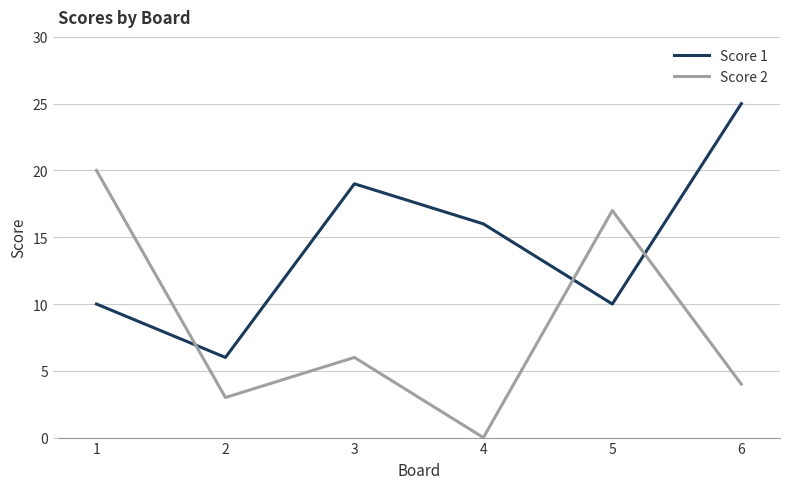

Reading left to right, list all the values displayed in this chart.

Score 1: 1=10	2=6	3=19	4=16	5=10	6=25
Score 2: 1=20	2=3	3=6	4=0	5=17	6=4